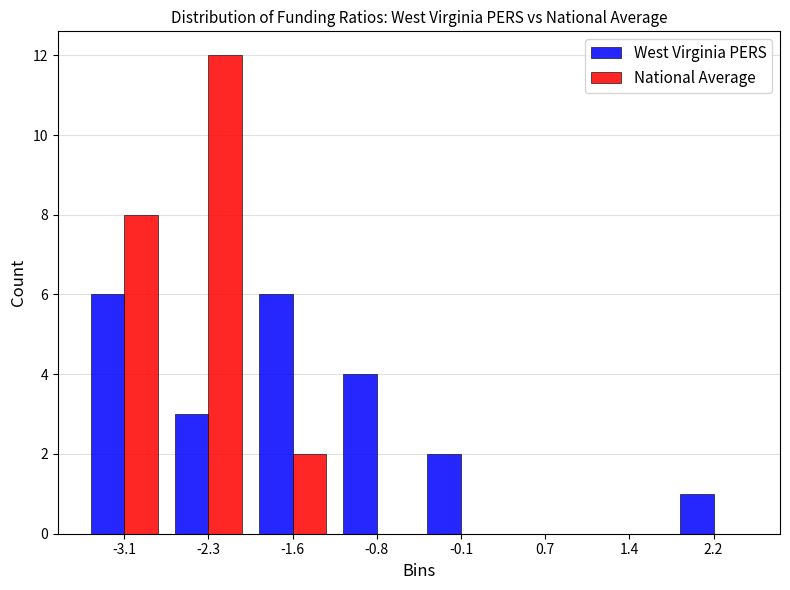

In the National Average series, which range on the x-axis has the tallest bar?

-2.7 to -2.0